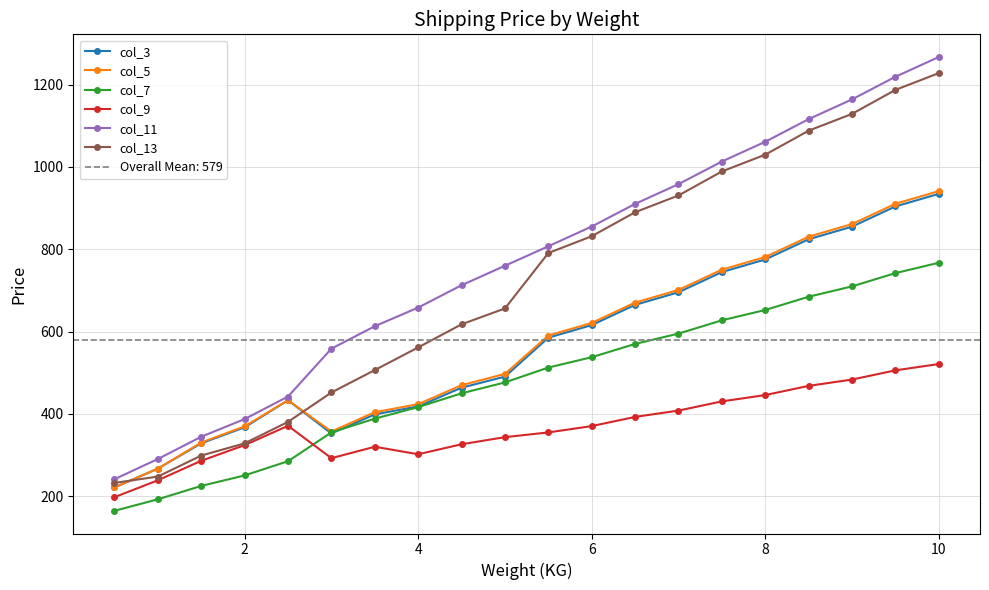

Does the chart have visible grid lines?

Yes